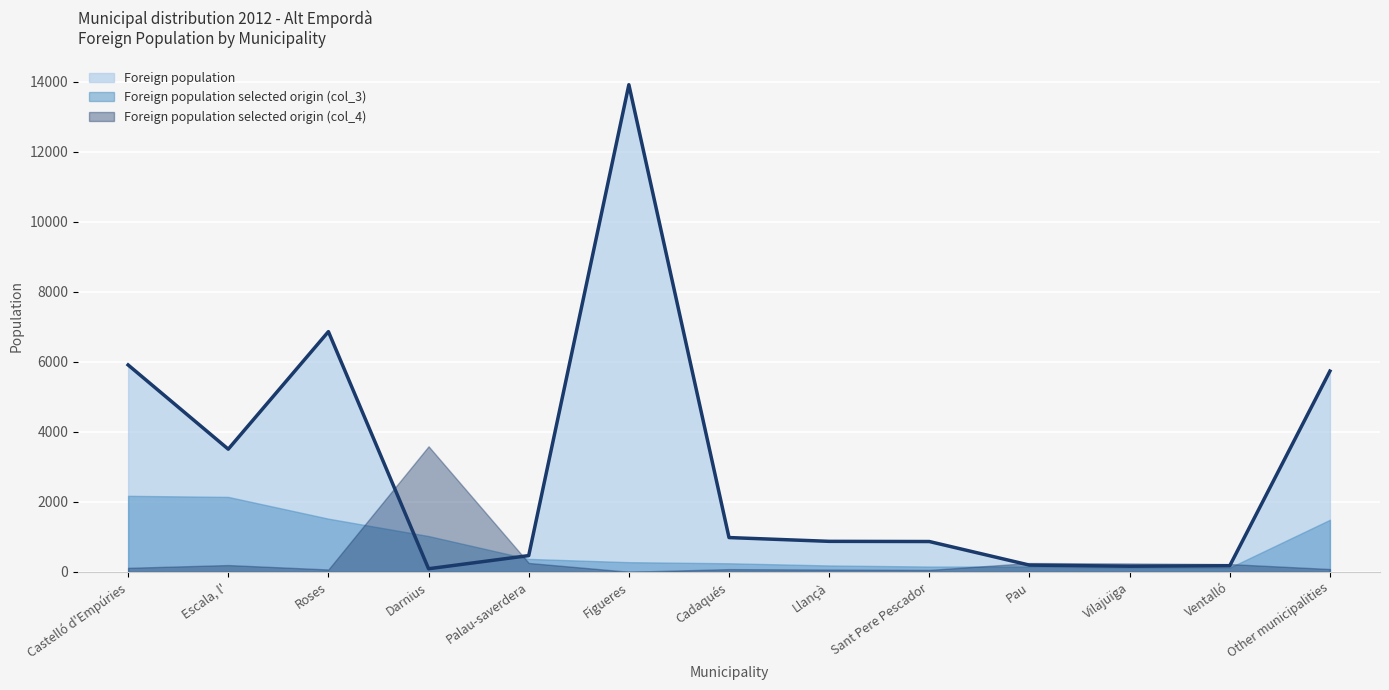

What are all the series names shown in the legend?

Foreign population, Foreign population selected origin (col_3), Foreign population selected origin (col_4)